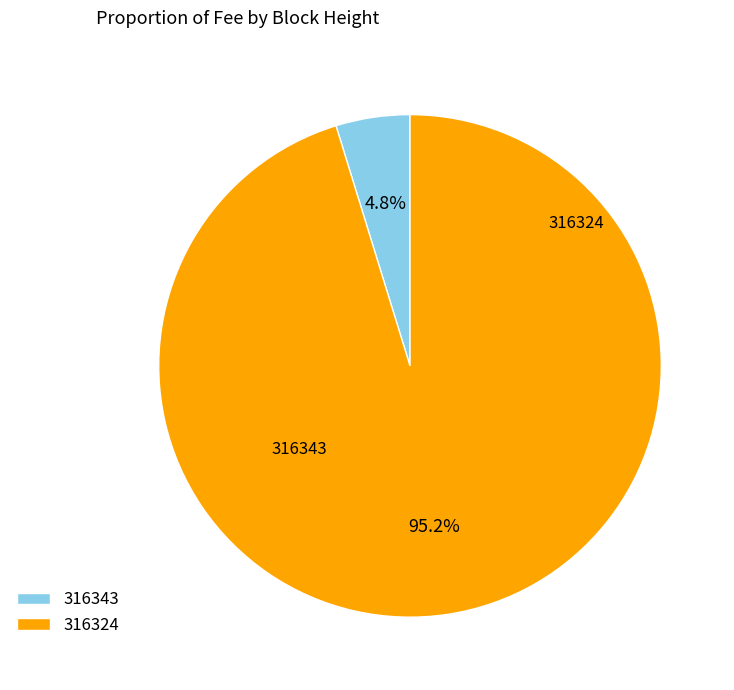

Is there a majority slice in this chart?

Yes